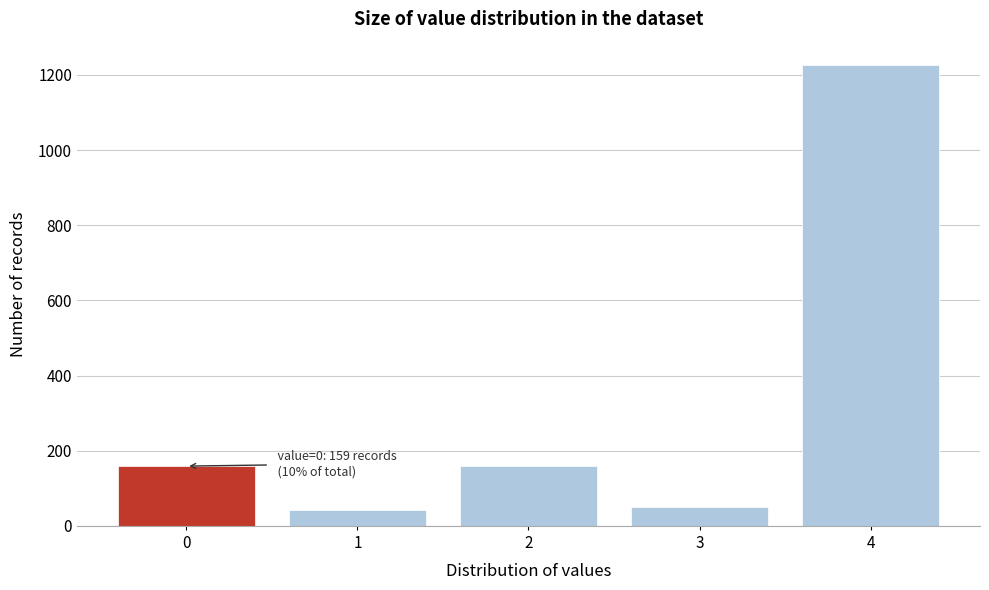

Reading right to left, list all the values displayed in this chart.

4=1227	3=50	2=159	1=43	0=159